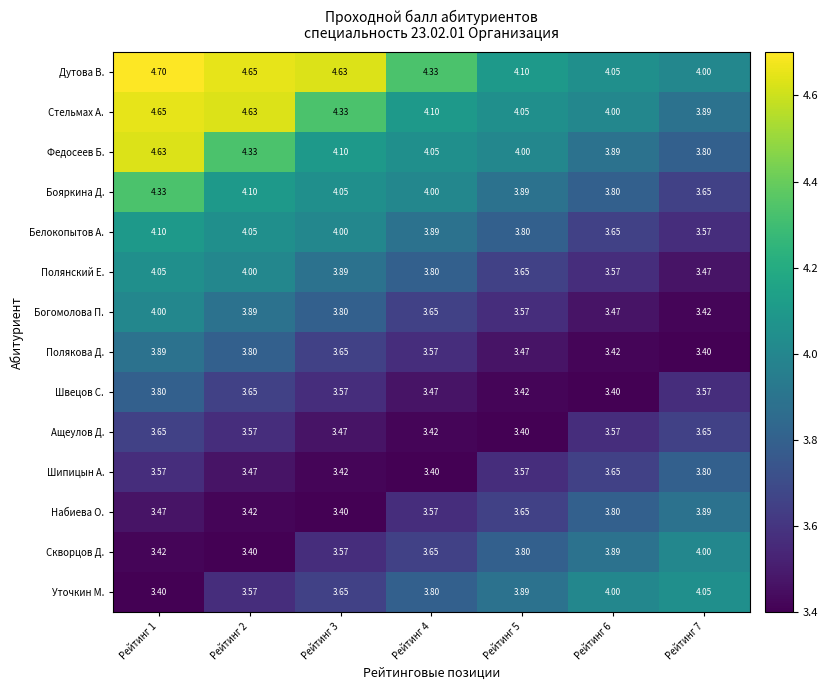

Which series has the largest total across all categories?

Дутова В.